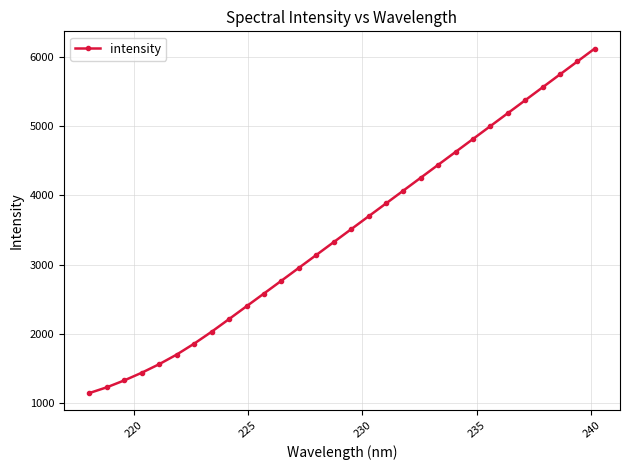

Reading left to right, extract all data points from this chart.

1146.6	1229.8	1329.3	1440.1	1563.8	1702.1	1859.9	2031.6	2214.6	2399.4	2583.5	2768.4	2954.0	3139.6	3325.6	3511.5	3697.5	3883.5	4069.5	4255.5	4441.5	4627.6	4813.7	4999.8	5186.0	5372.2	5558.4	5744.7	5931.0	6117.4